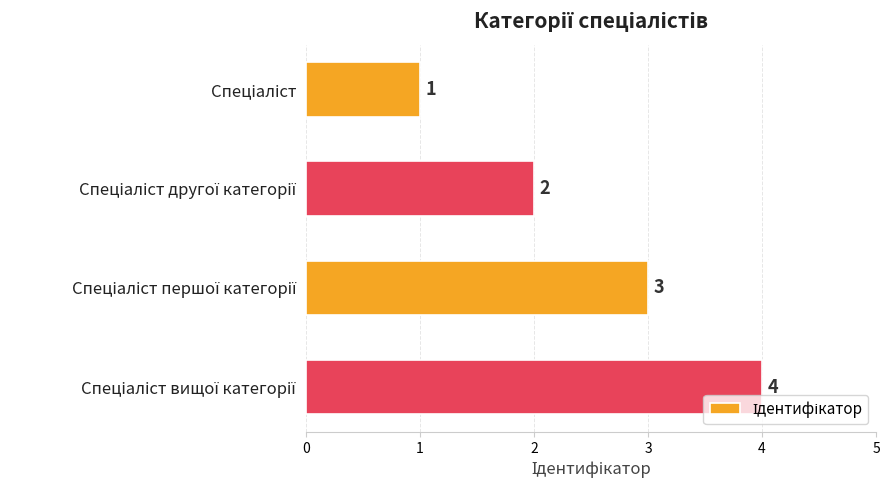

How many values are between 2 and 4?

3